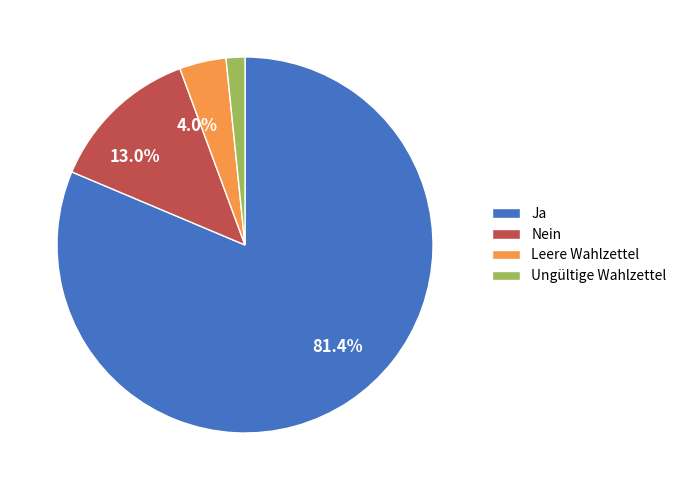

To the nearest percent, what portion does Leere Wahlzettel represent?

4%